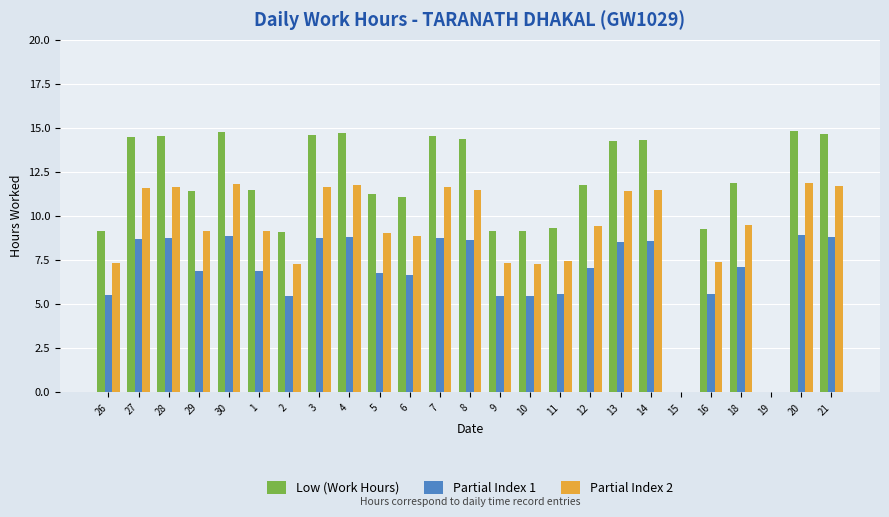

The Partial Index 1 series shows 3.0 at 4. True or false?

False